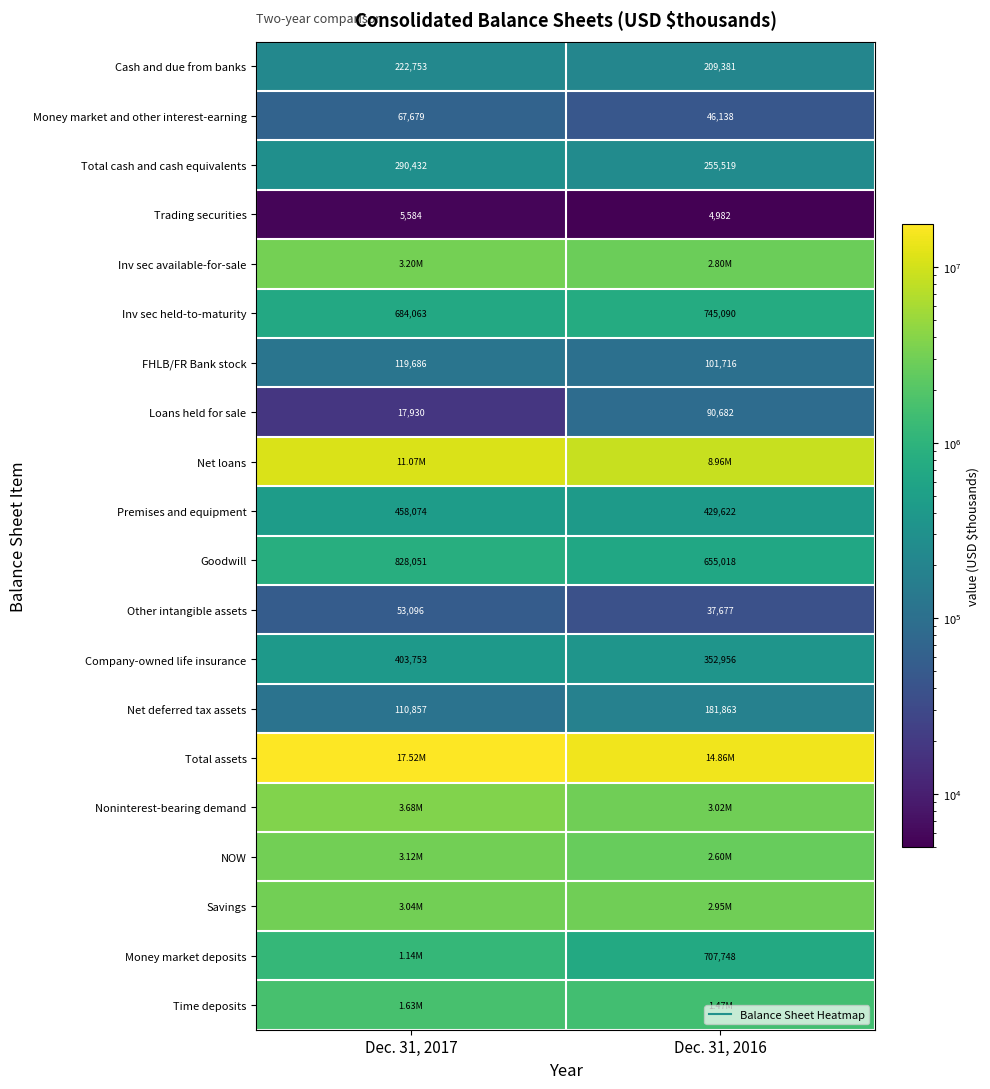

What is the sum of the Cash and due from banks values at Dec. 31, 2016 and Dec. 31, 2017?

432134